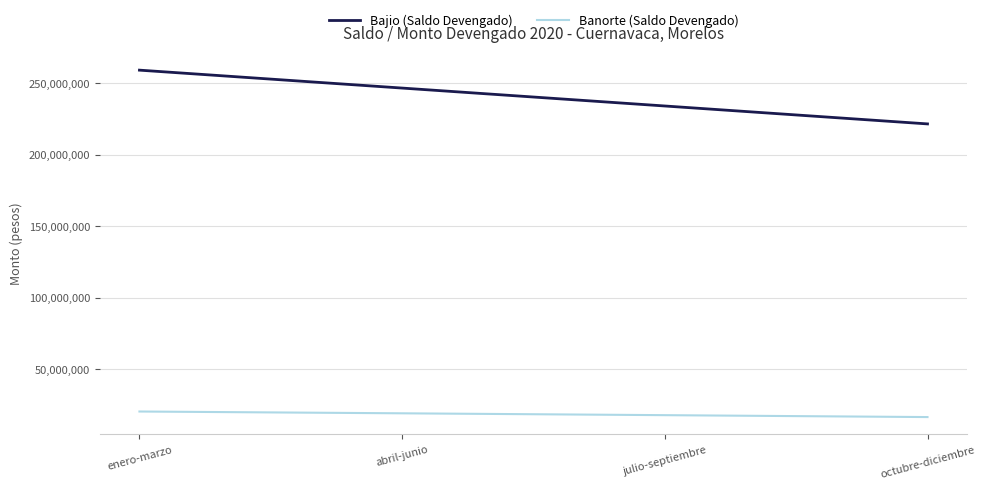

Which series has the widest spread of values?

Bajio (Saldo Devengado)